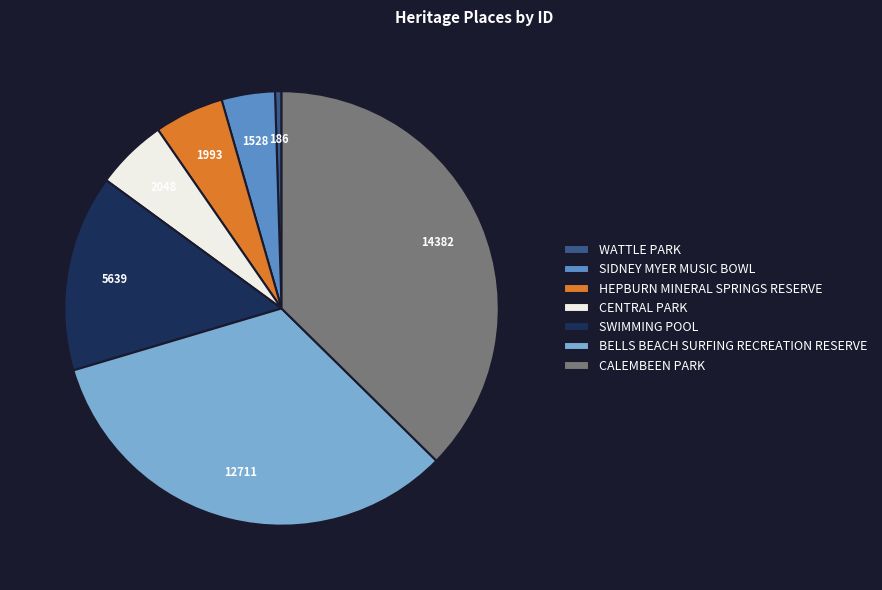

Is there a majority slice in this chart?

No